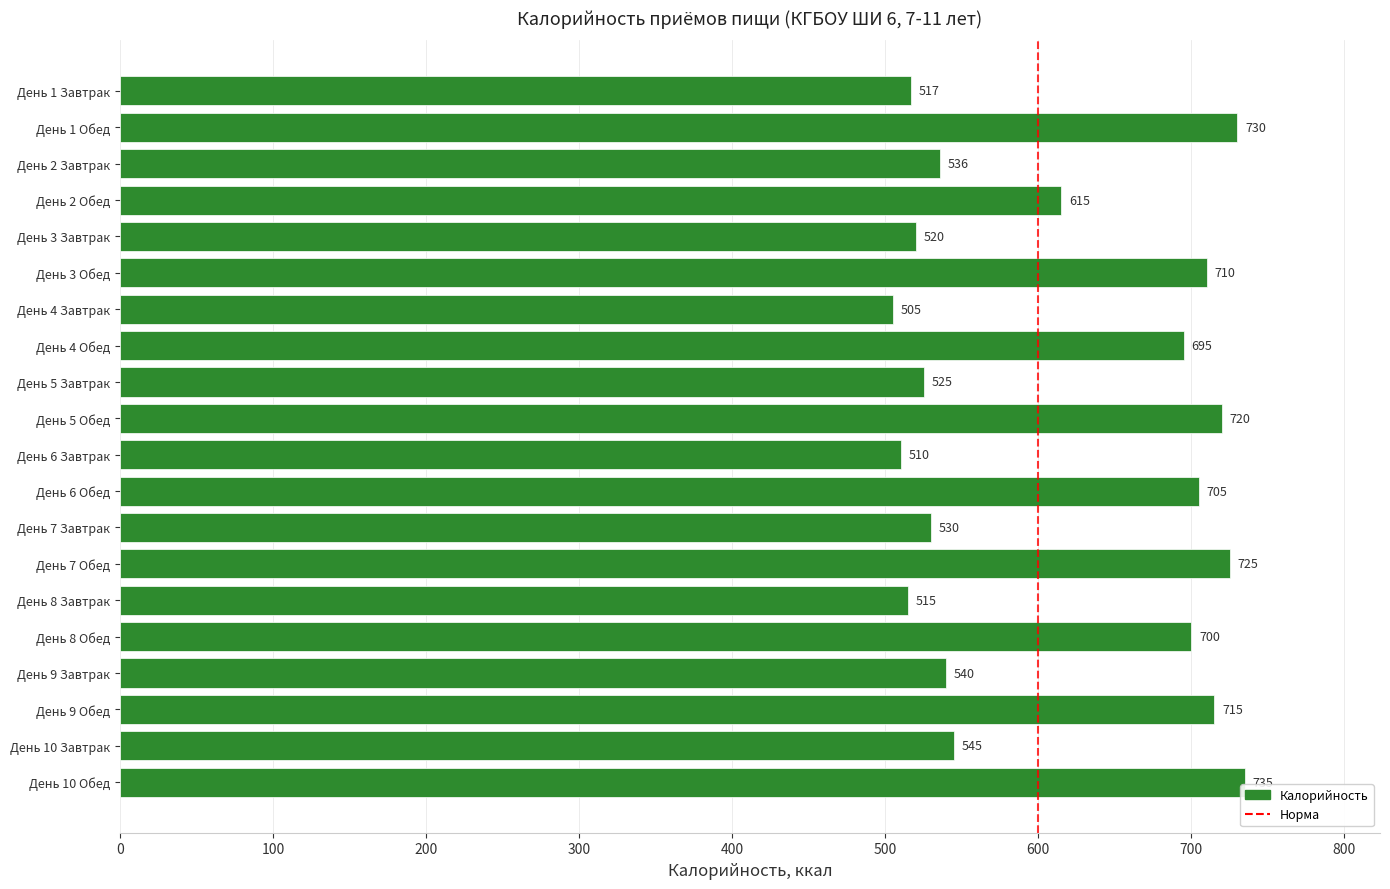

List the labels in order of value, smallest first.

День 4 Завтрак, День 6 Завтрак, День 8 Завтрак, День 1 Завтрак, День 3 Завтрак, День 5 Завтрак, День 7 Завтрак, День 2 Завтрак, День 9 Завтрак, День 10 Завтрак, День 2 Обед, День 4 Обед, День 8 Обед, День 6 Обед, День 3 Обед, День 9 Обед, День 5 Обед, День 7 Обед, День 1 Обед, День 10 Обед